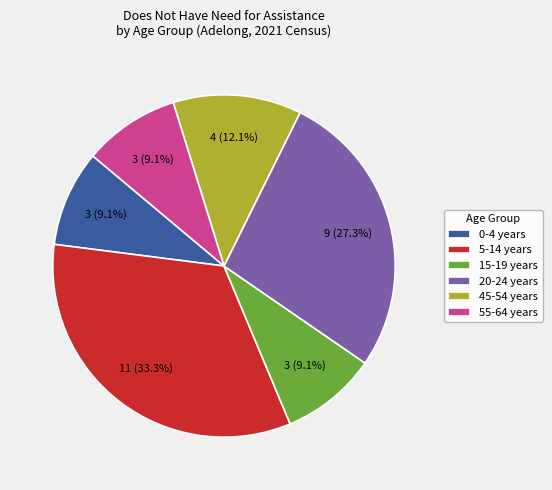

Which has a higher value, 5-14 years or 20-24 years?

5-14 years